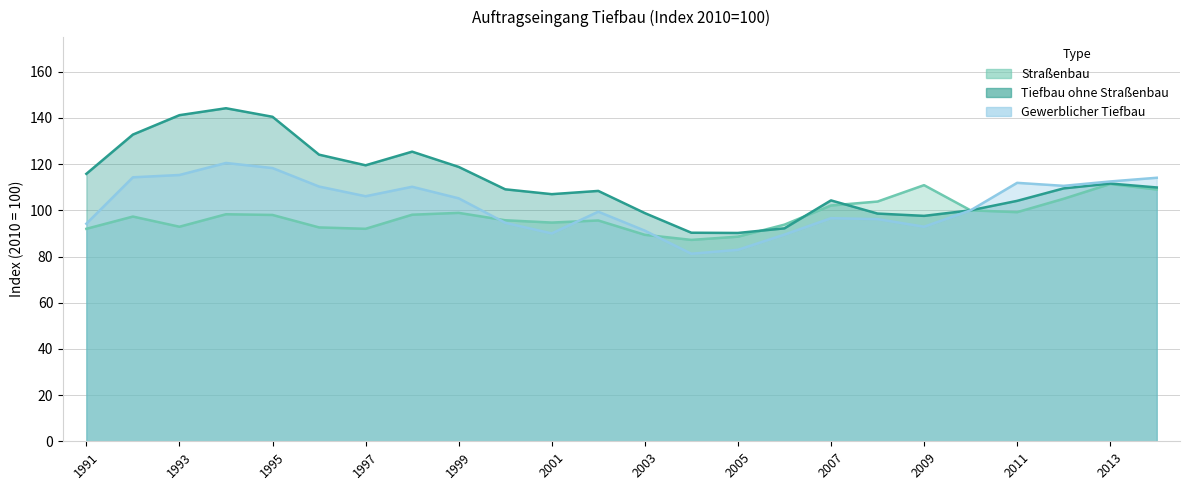

At 1997, list the series in order from smallest to largest.

Straßenbau, Gewerblicher Tiefbau, Tiefbau ohne Straßenbau